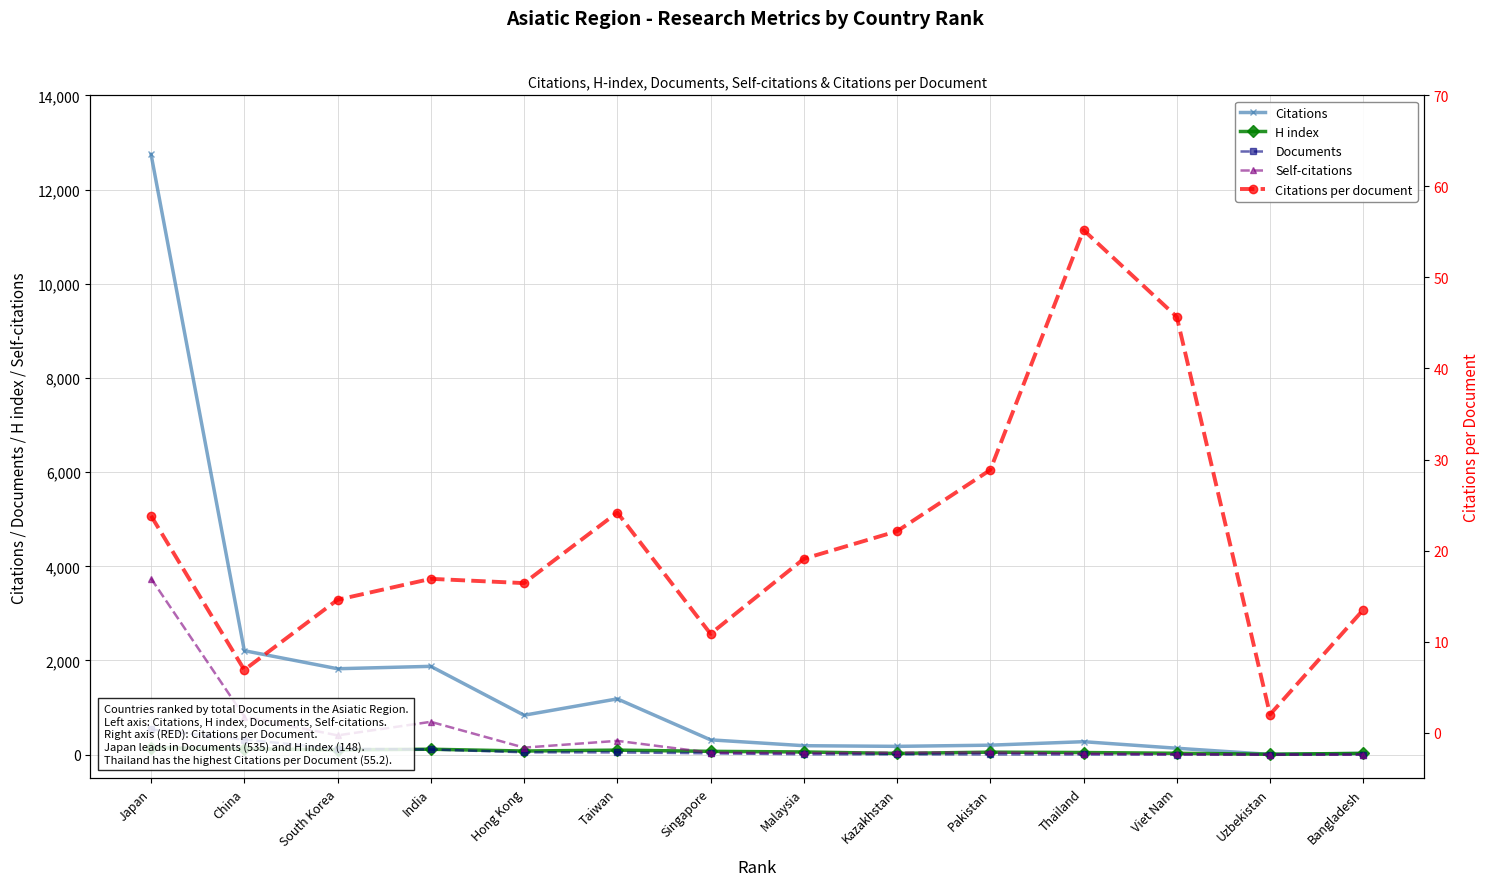

How many data points in Self-citations are above 47?

6